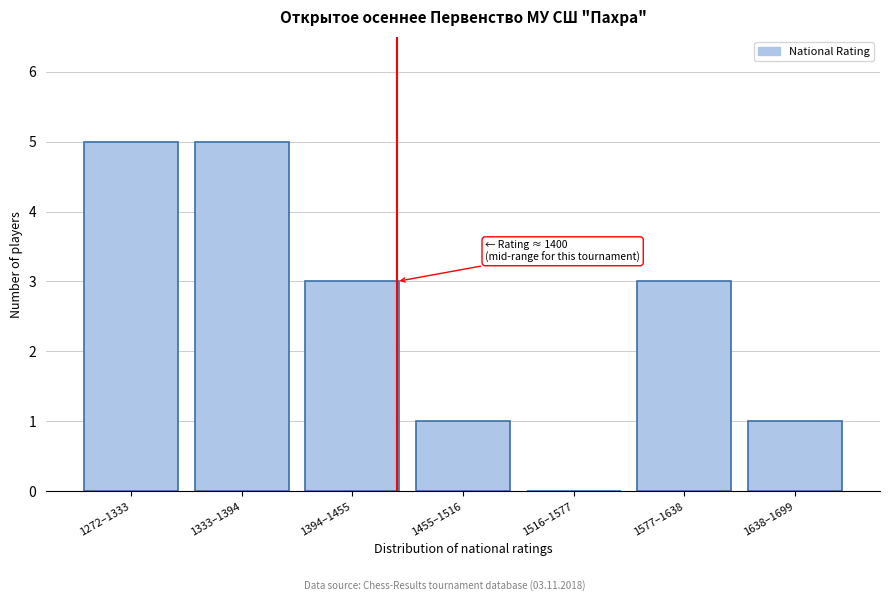

Reading left to right, list all the values displayed in this chart.

1272–1333=5	1333–1394=5	1394–1455=3	1455–1516=1	1516–1577=0	1577–1638=3	1638–1699=1